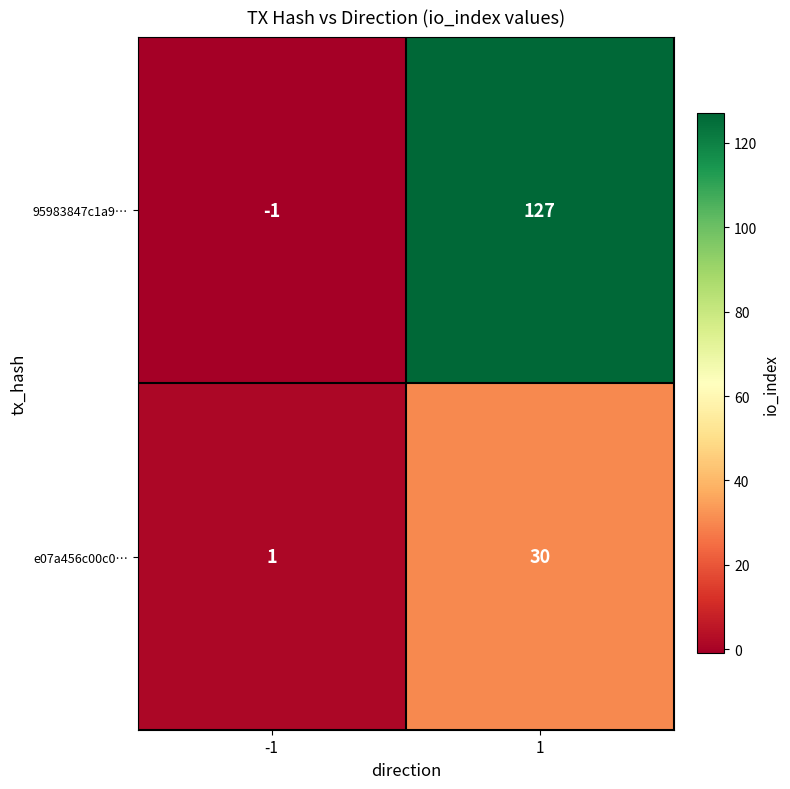

What is the greatest value displayed?

127